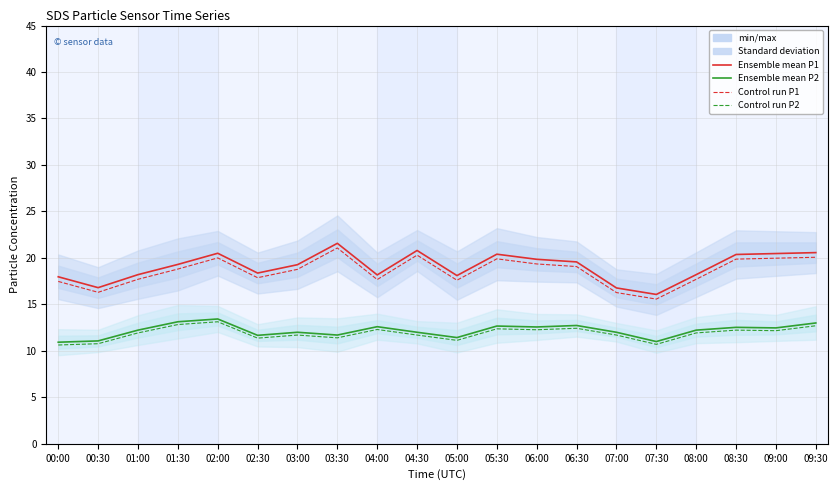

Which series has the largest range (max minus min)?

Ensemble mean P1